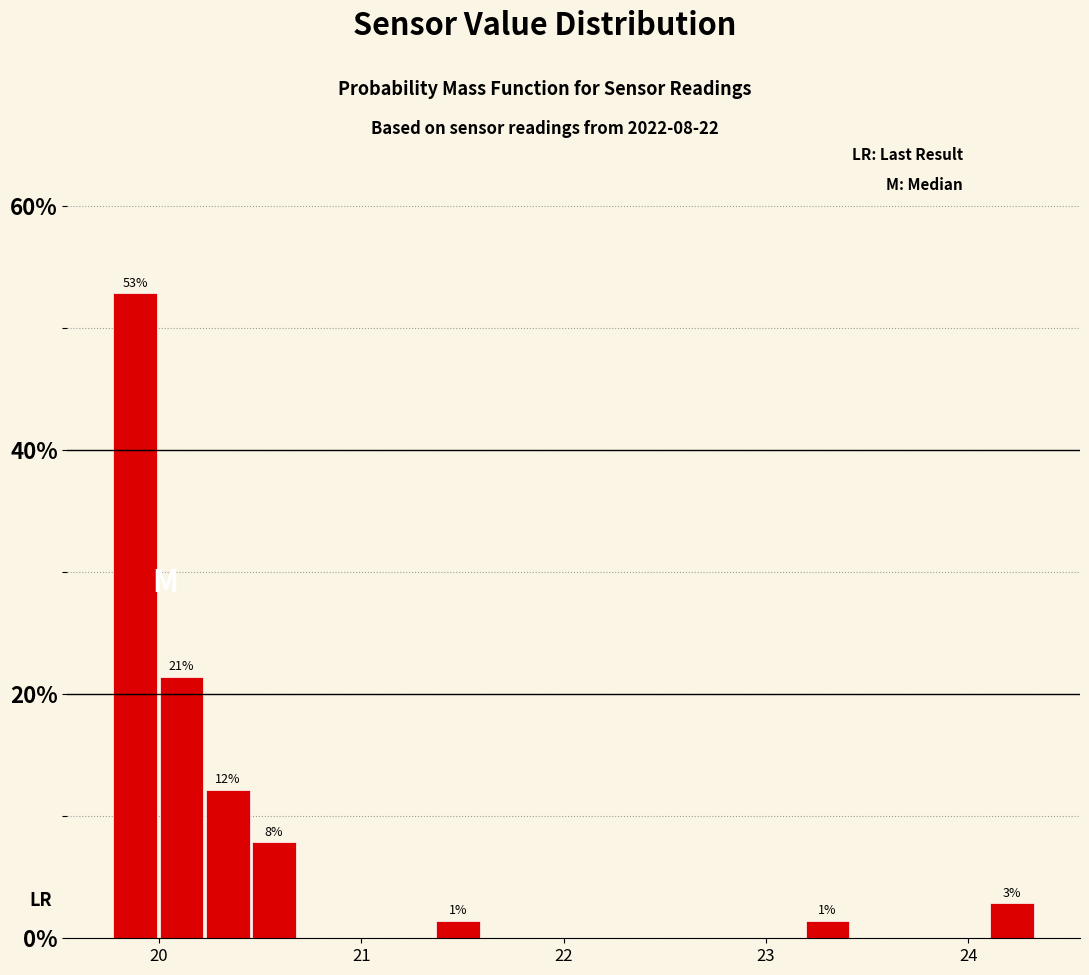

Around what value on the x-axis is the tallest bar? Give the approximate position of its centre, as read against the axis.

19.9